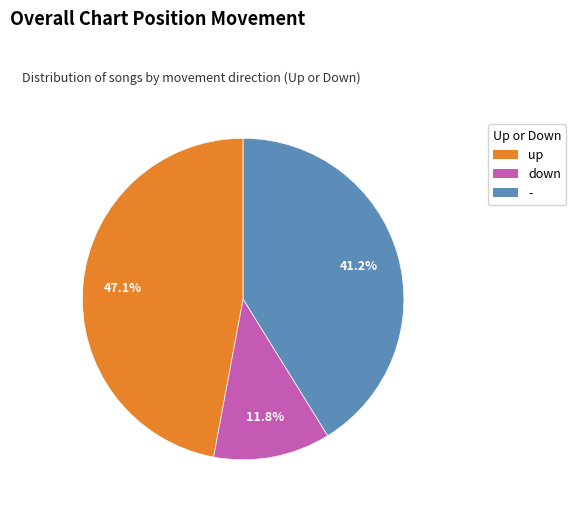

Is there a majority slice in this chart?

No